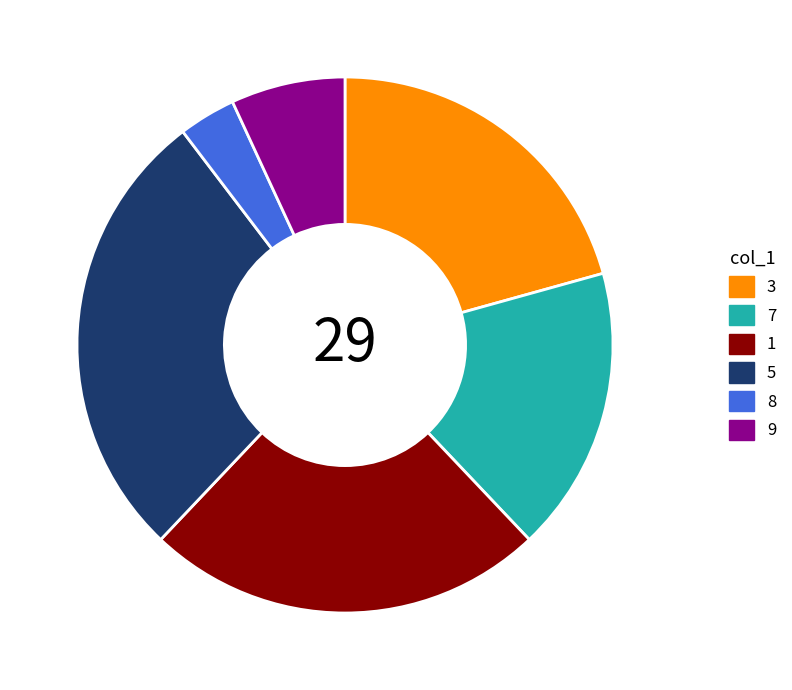

Count the number of slices in the pie.

6